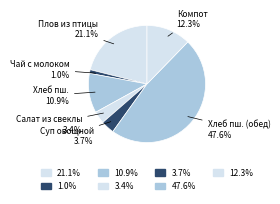

To the nearest percent, what is the difference between the largest and smallest slice percentages?

47%